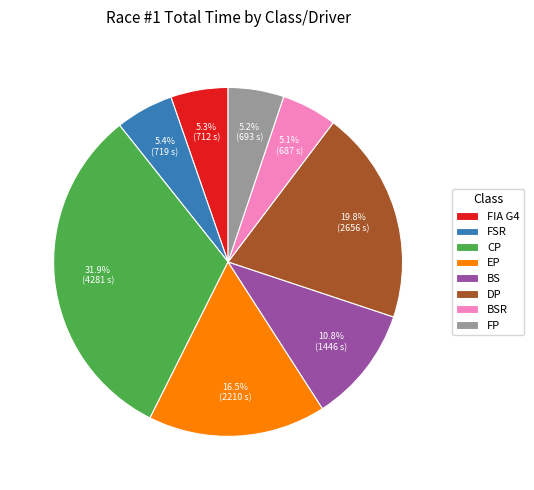

Which slice is the largest?

CP